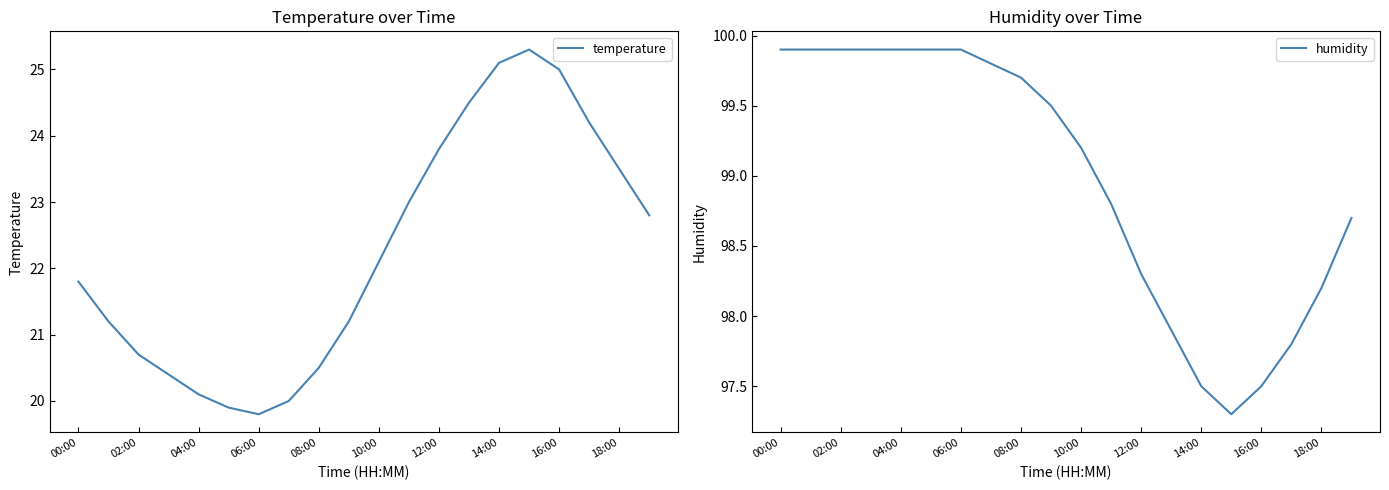

Does the chart display data point markers on the line(s)?

No